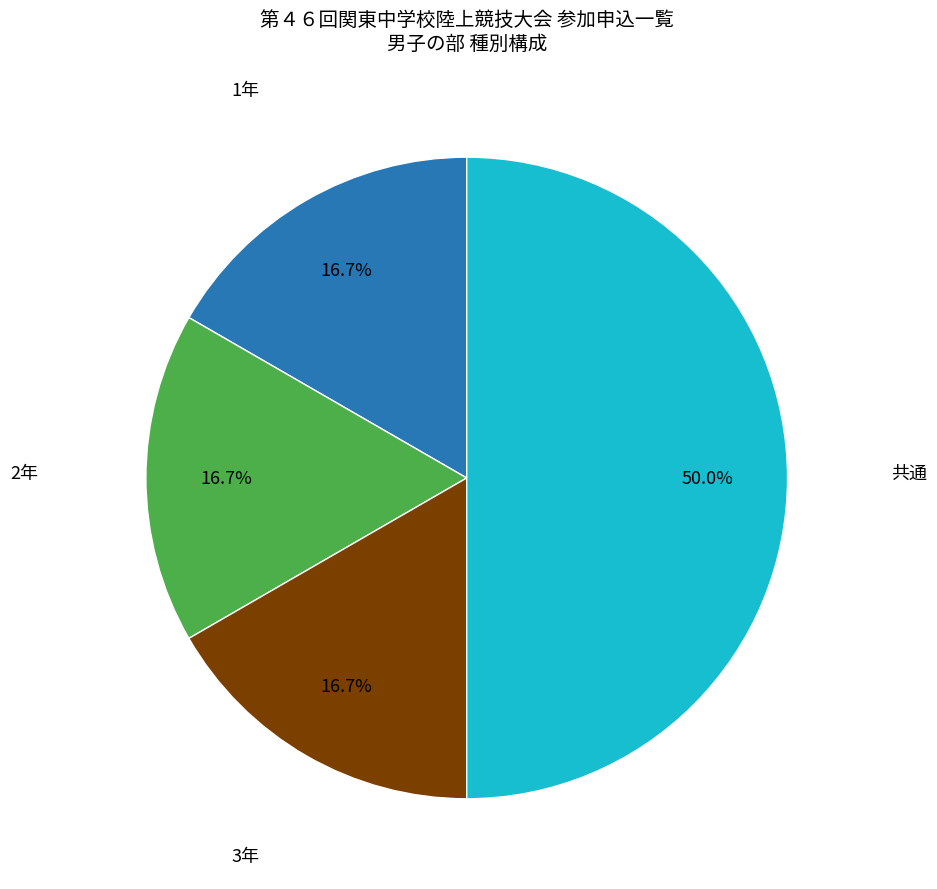

How many segments does this pie chart have?

4